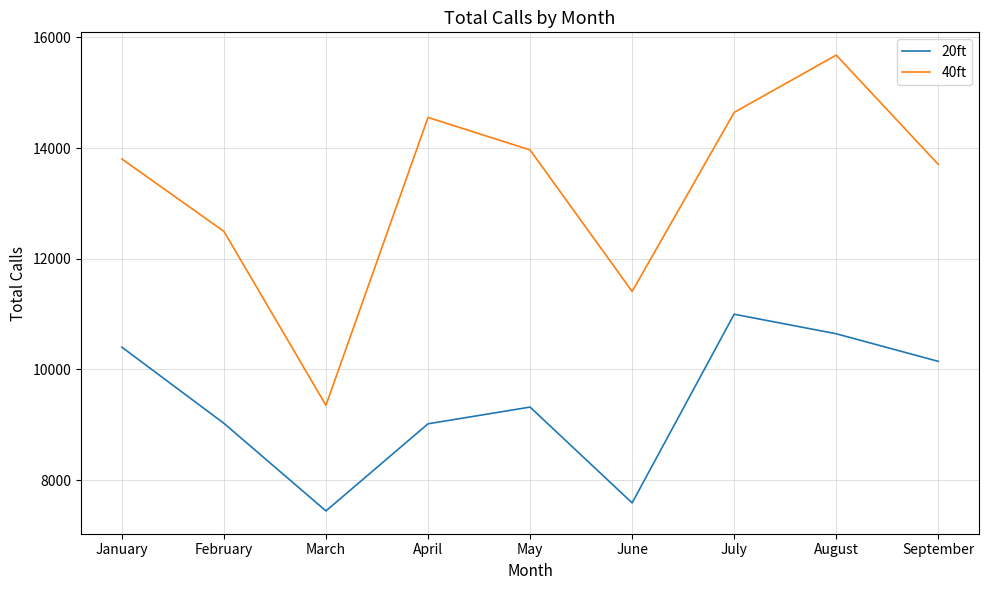

What is the maximum value shown in the chart?

15678